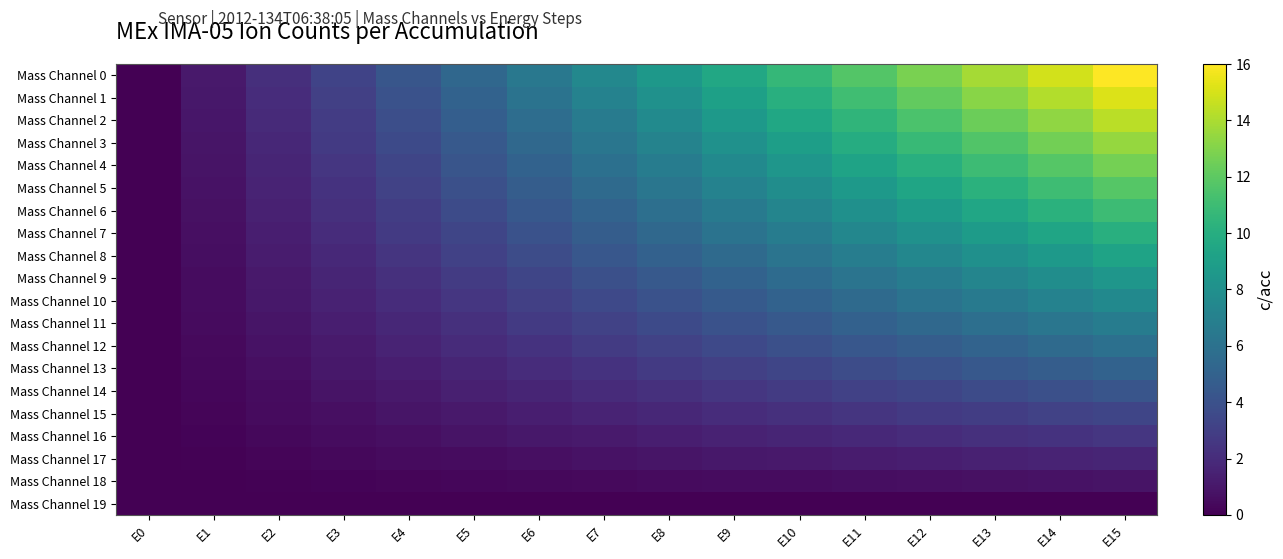

Which series has the widest spread of values?

Mass Channel 0